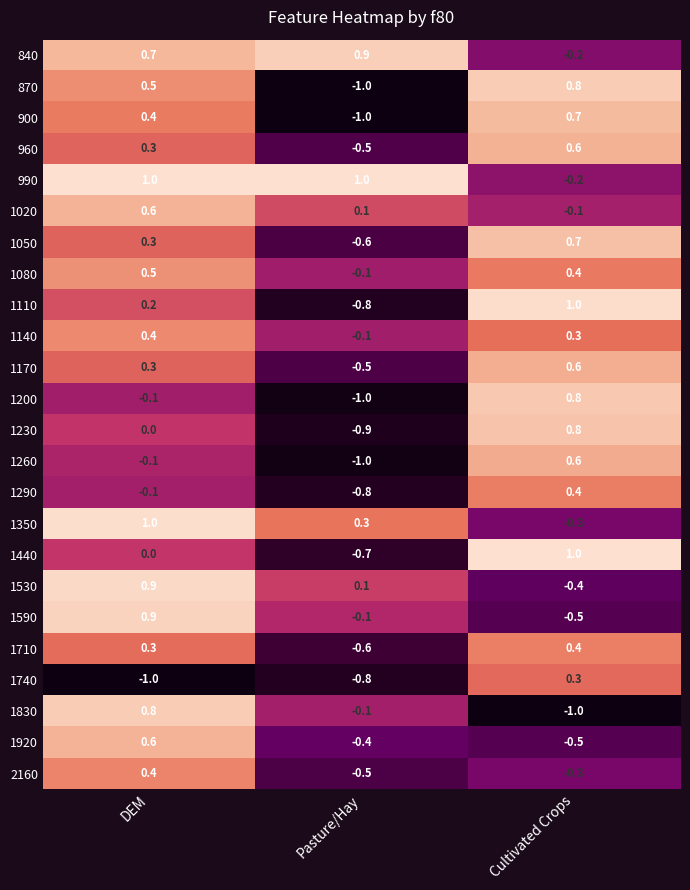

The 1110 series shows -0.8 at Pasture/Hay. True or false?

True